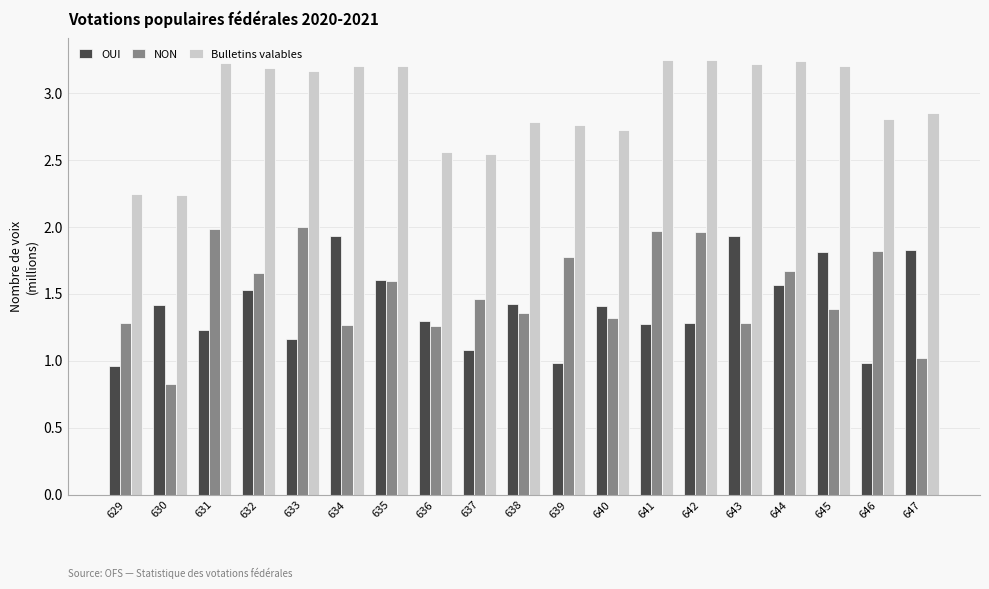

At how many categories does at least one series exceed 2?

19